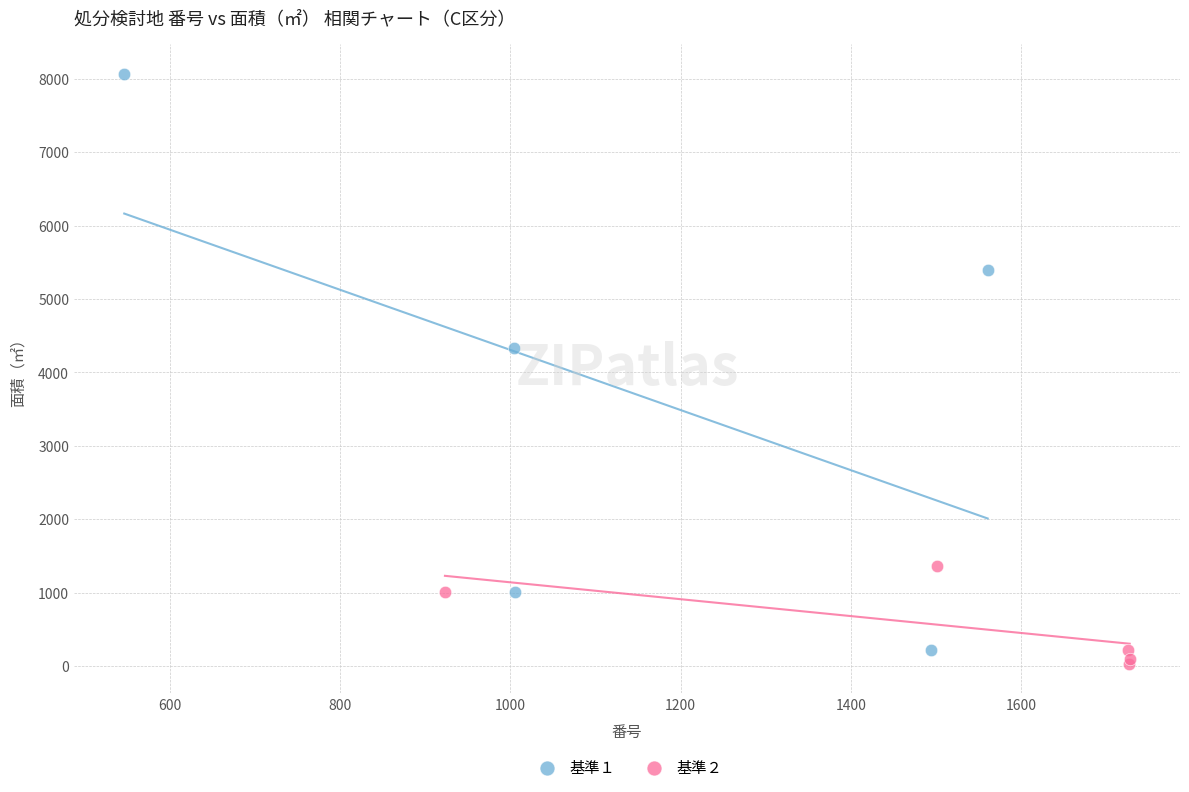

Which series reaches the maximum Y coordinate?

基準１